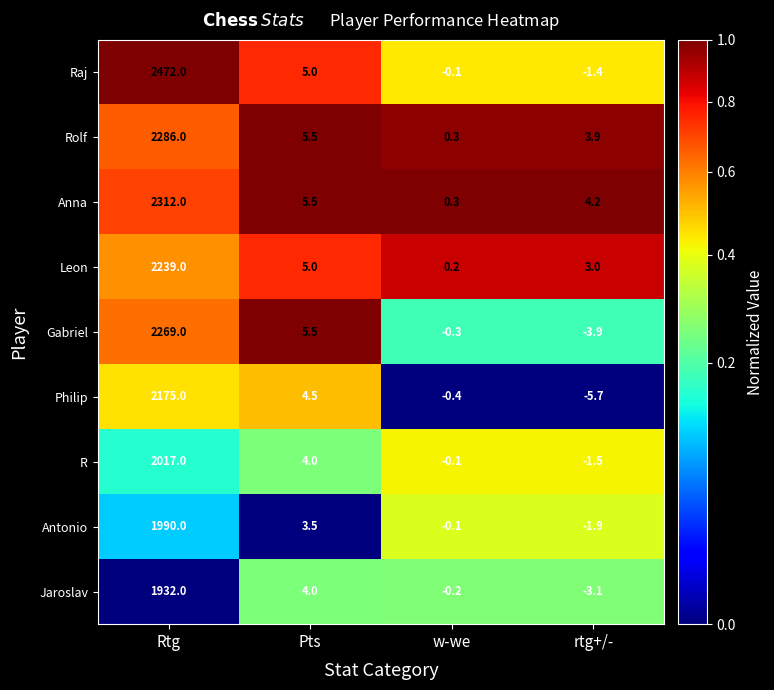

At which category does the chart reach its minimum across all series?

rtg+/-